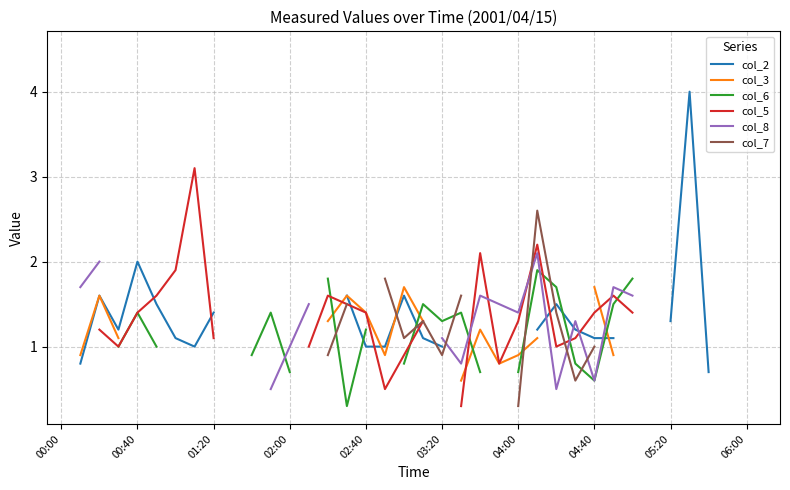

Is the value of col_3 at 10 greater than the value of col_2 at 27?

Yes